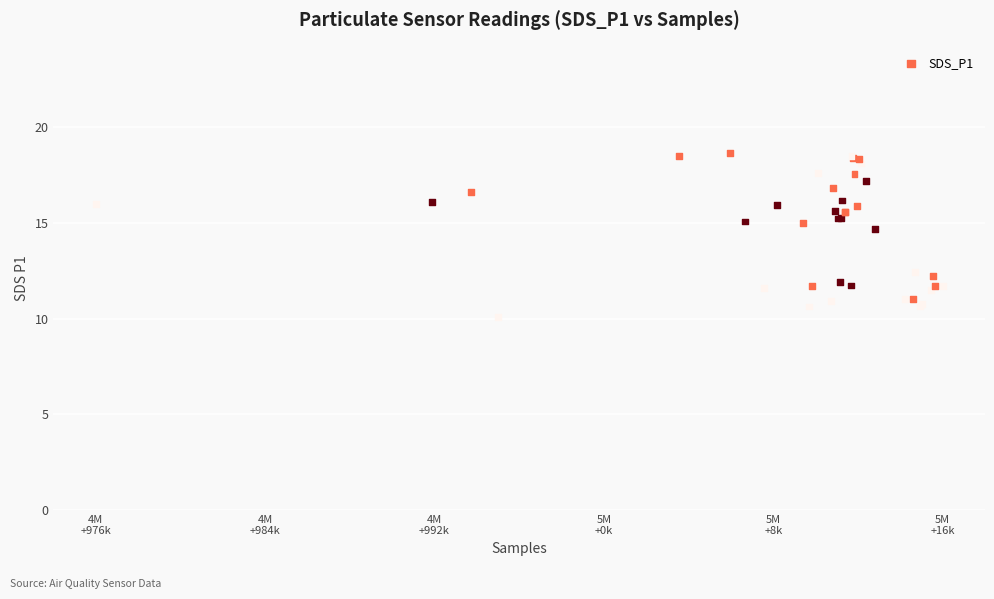

What Y value in the scatter plot is closest to 14?

14.7